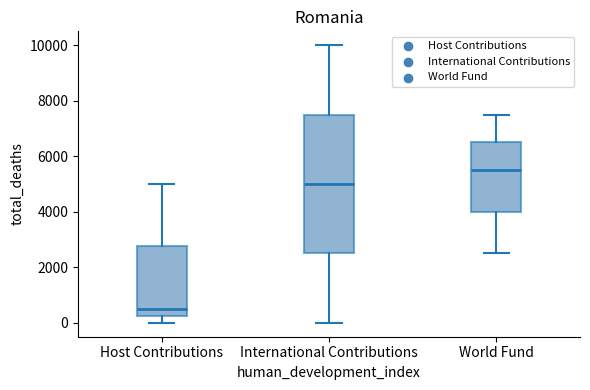

Where does the lower whisker of the box for International Contributions end on the y-axis? The values are not printed on the chart, so give them approximately, as read against the axis.

0